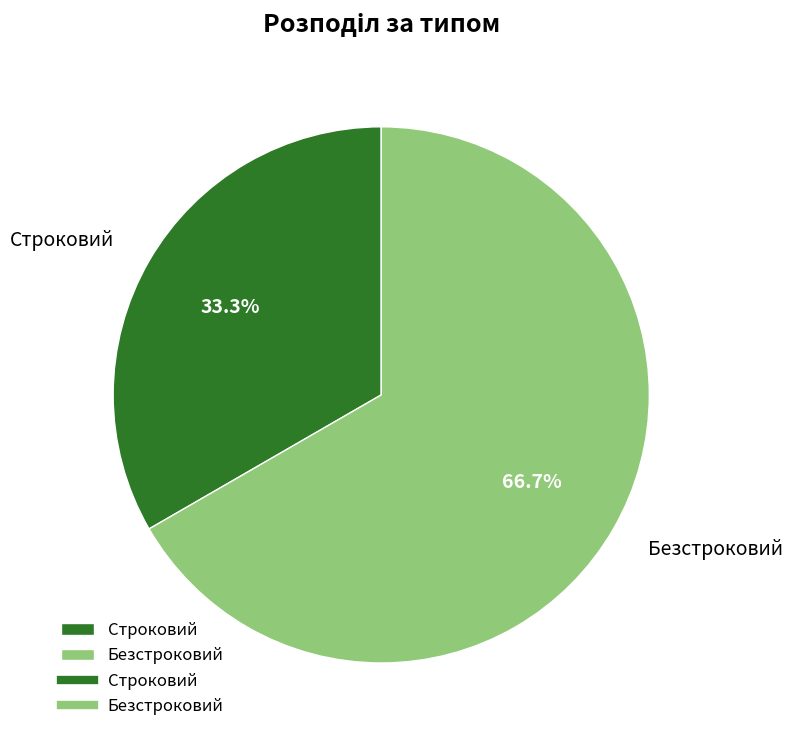

To the nearest percent, what percentage of the pie is Строковий?

33%